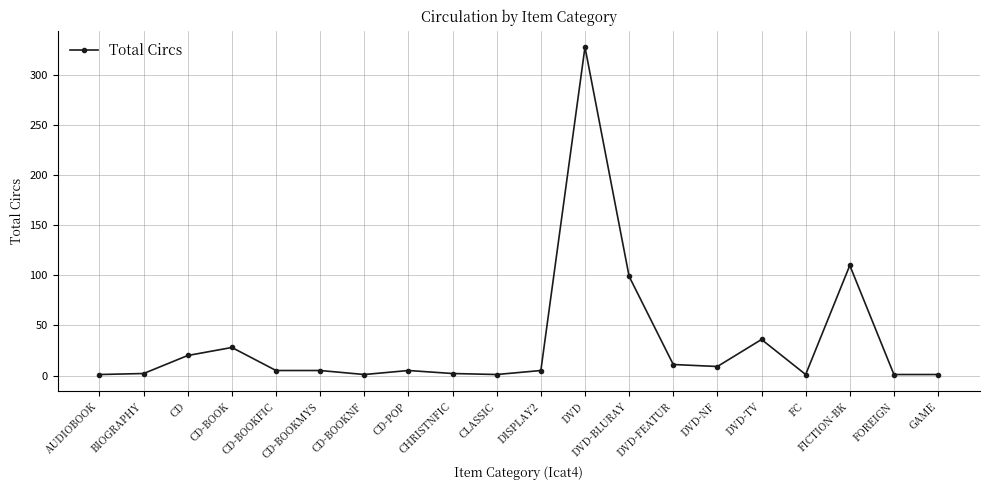

What is the label of the 19th point from the left?

FOREIGN